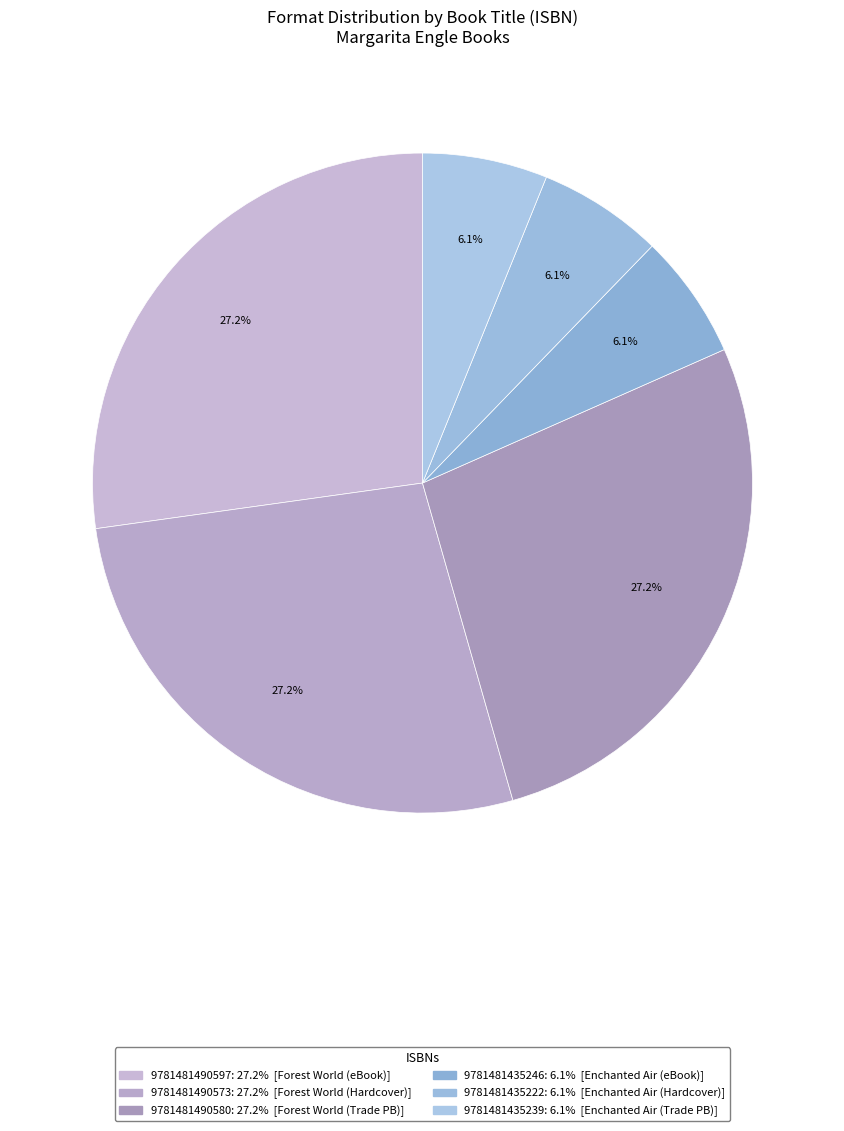

How many segments does this pie chart have?

6